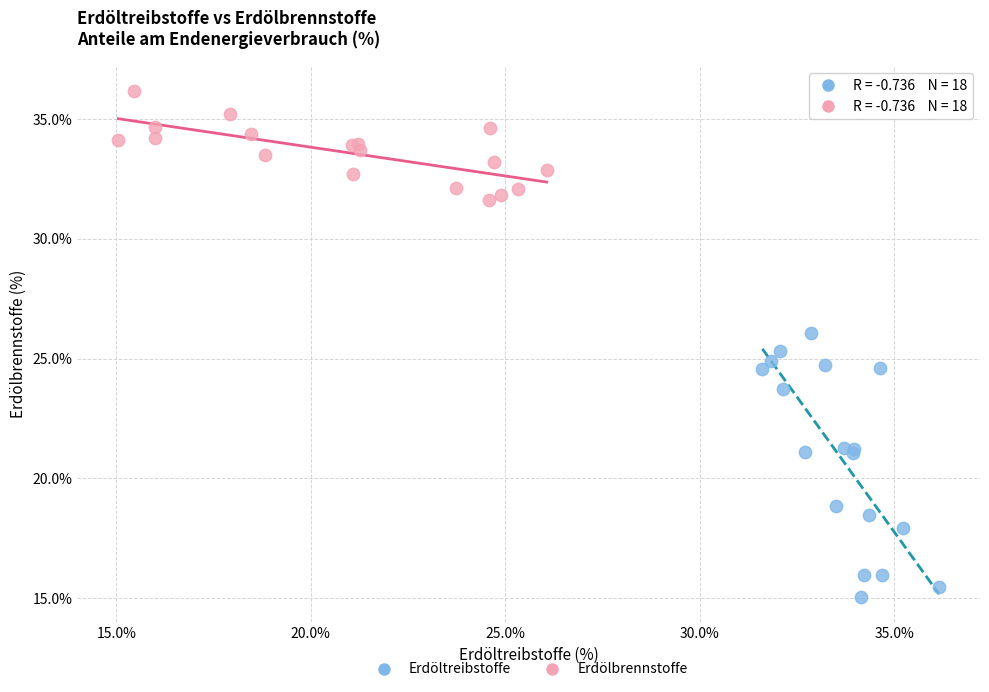

Which series contains the lowest Y value?

Erdöltreibstoffe